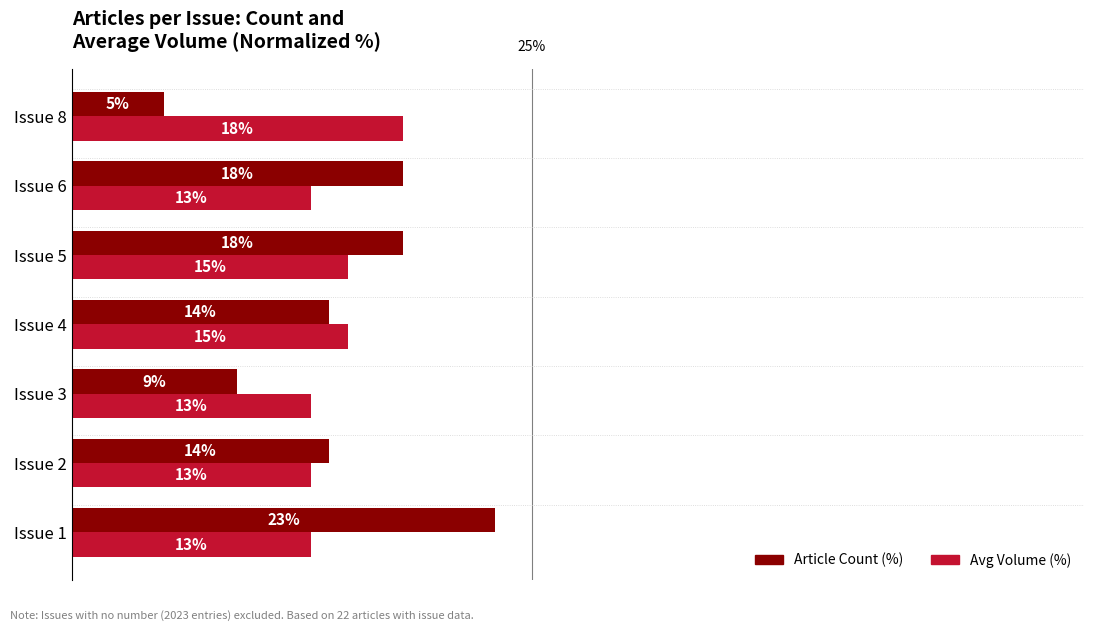

Which series has the largest total across all categories?

Article Count (%)